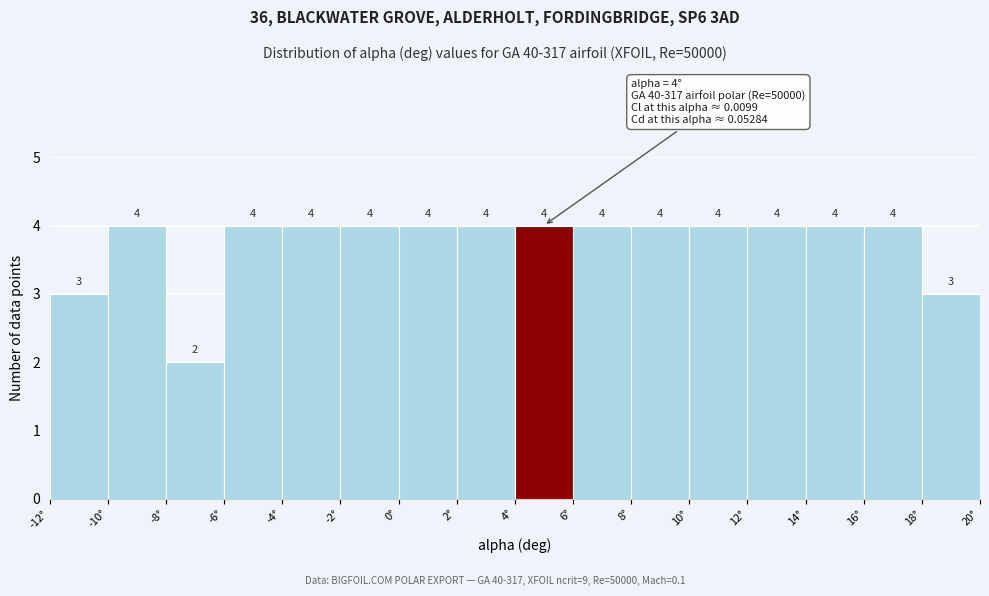

What is the height of the bar covering -2 to 0 on the x-axis?

4